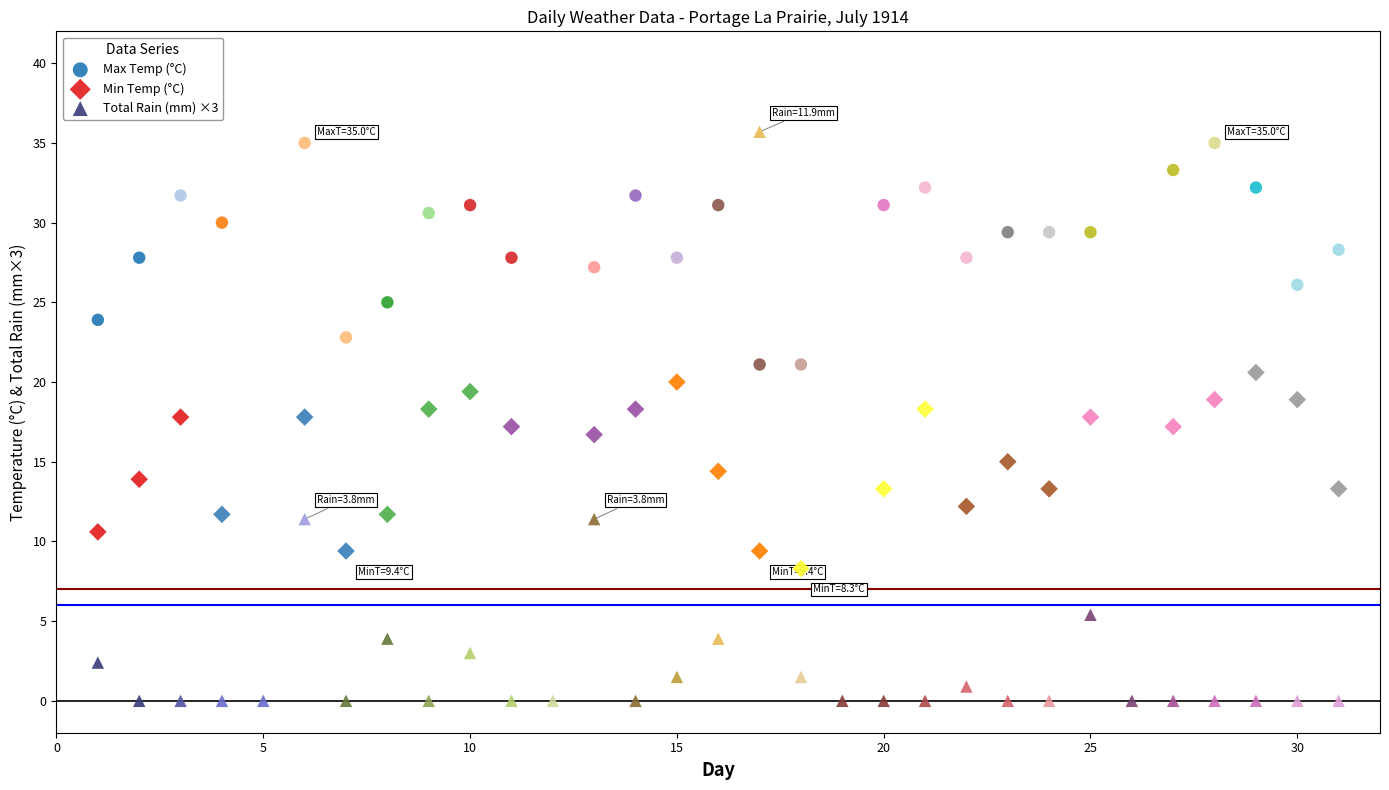

Which series has the largest Y range (max minus min)?

Total Rain (mm) ×3